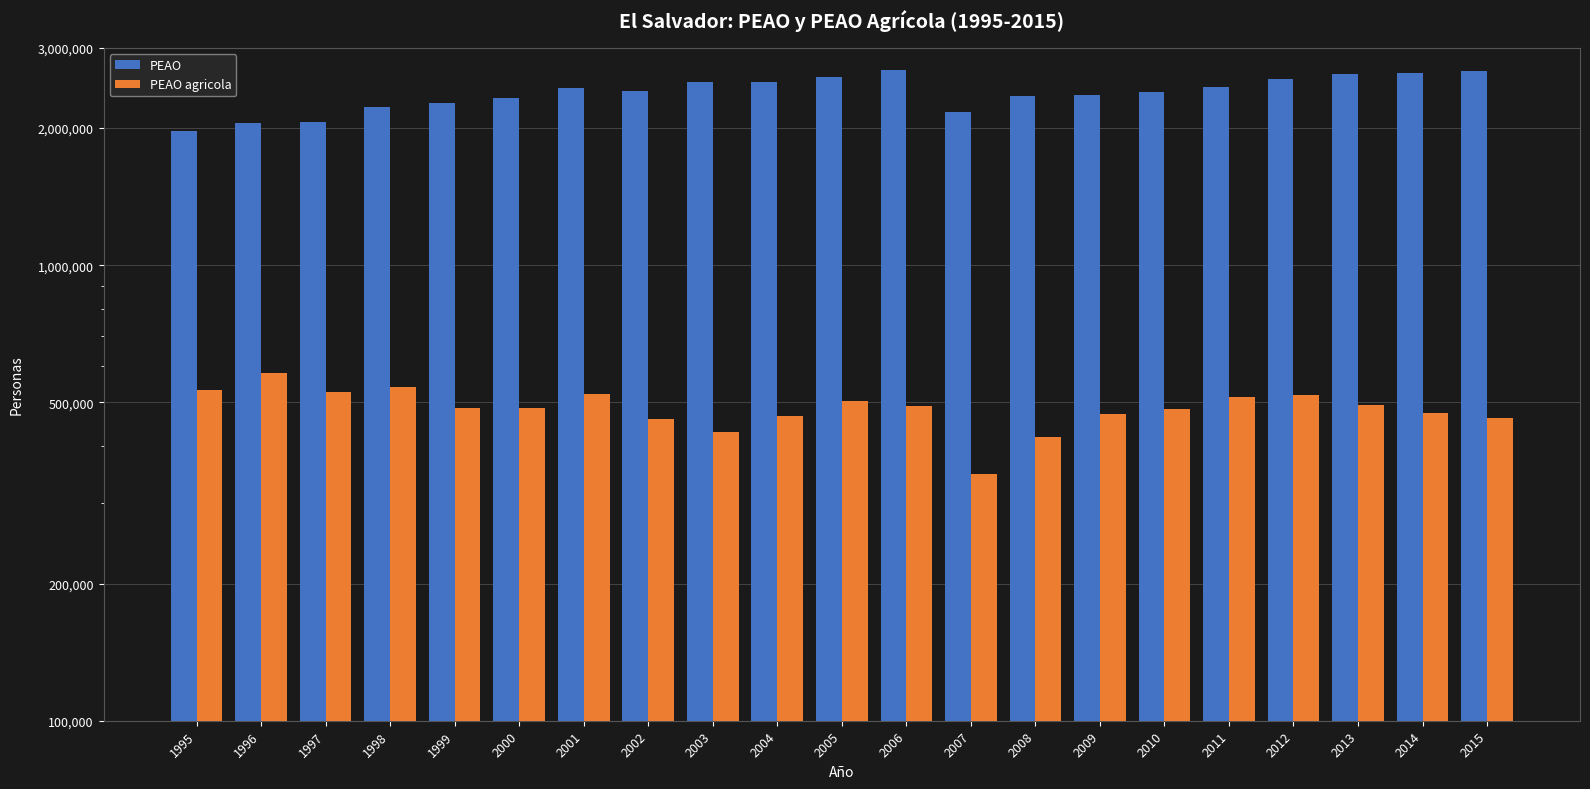

Is it true that PEAO equals 2398478 at 2010?

True